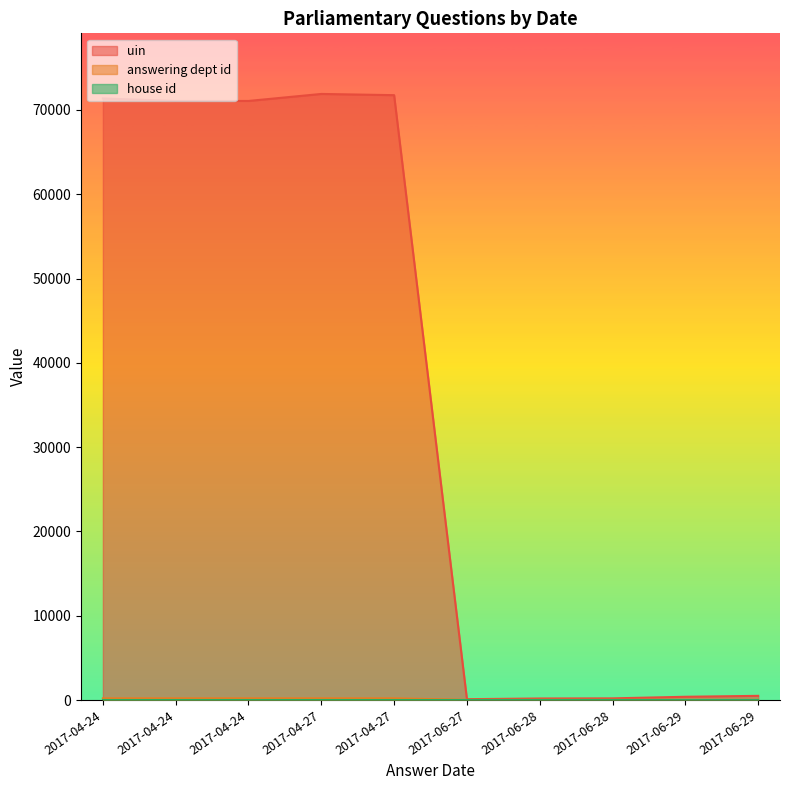

How many lines are shown in the chart?

3